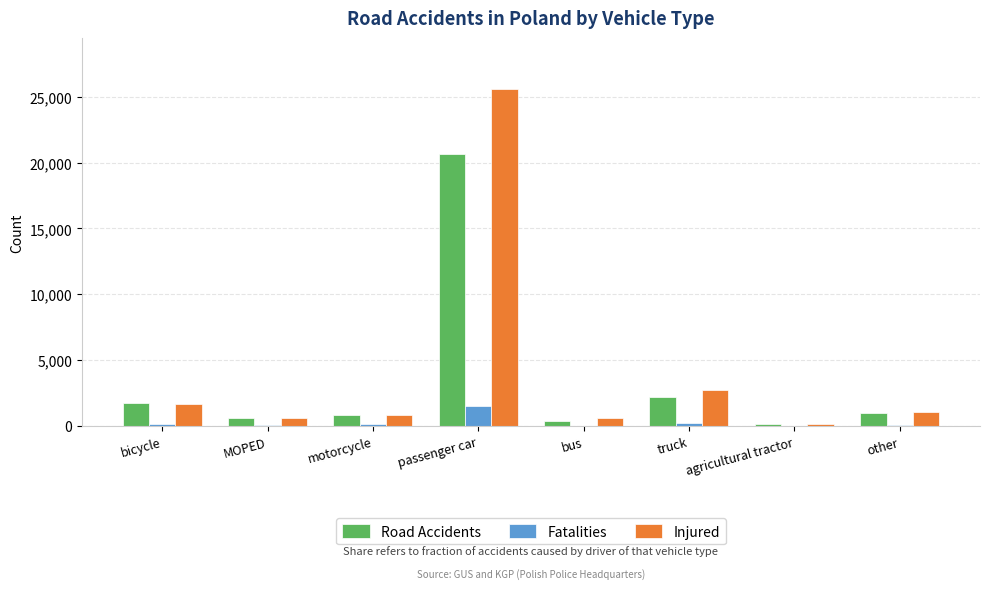

What is the maximum value shown in the chart?

25614